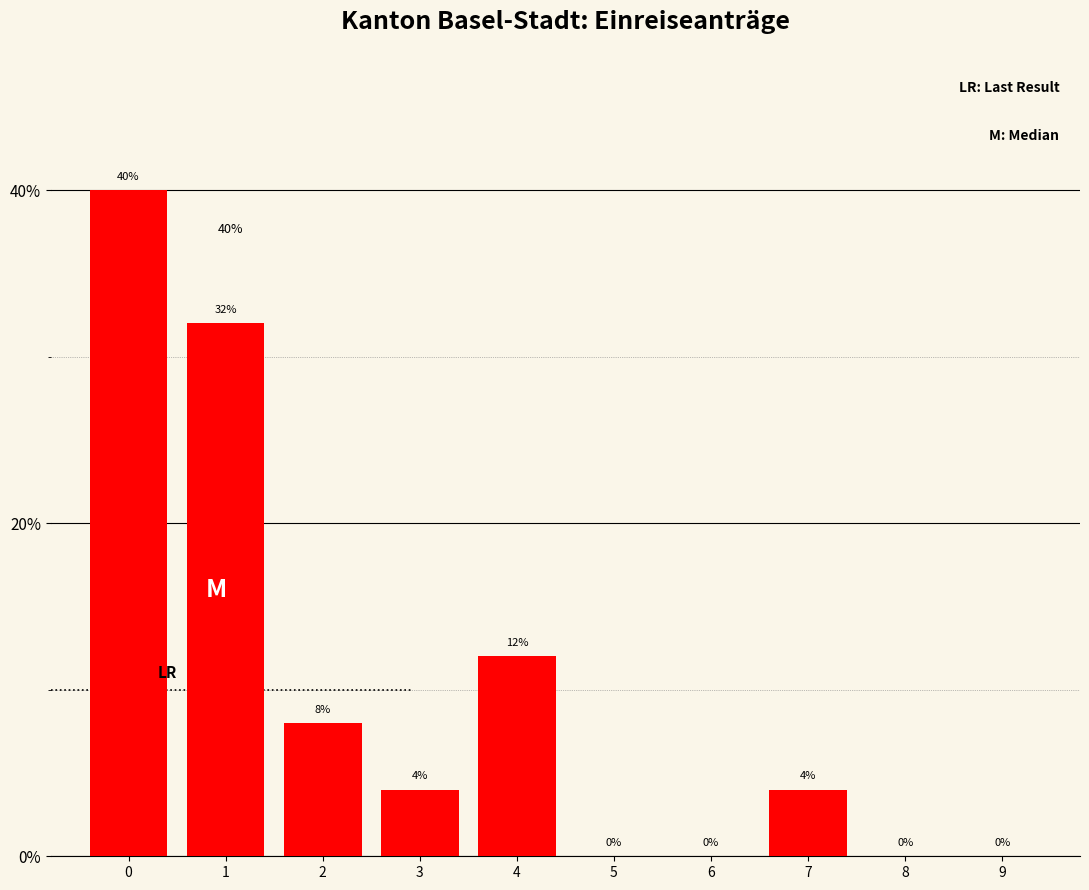

Reading right to left, transcribe all the data shown in this chart.

9=0	8=0	7=4	6=0	5=0	4=12	3=4	2=8	1=32	0=40